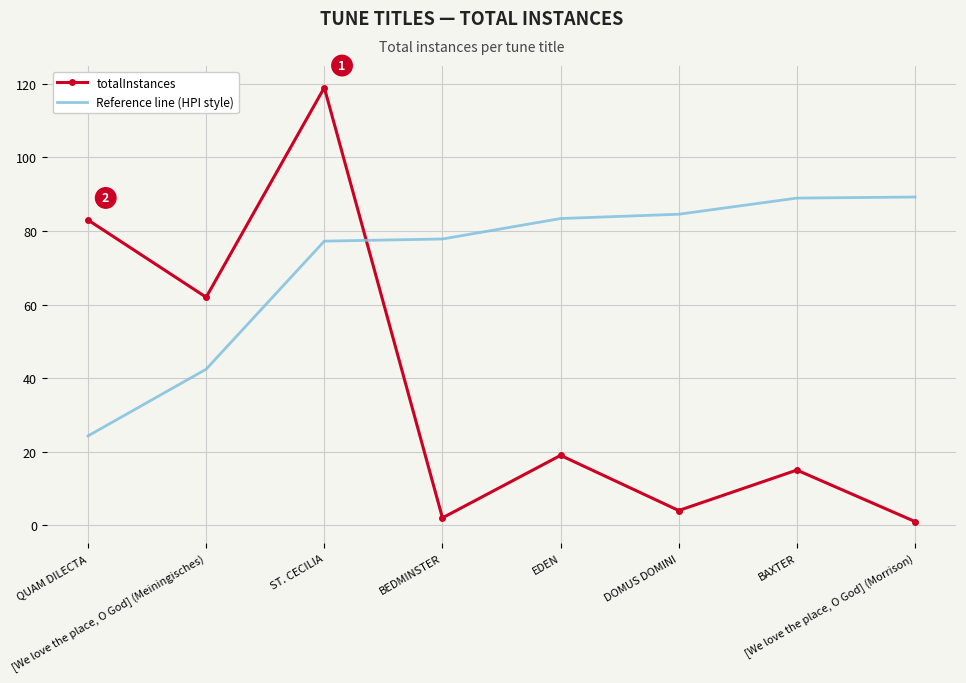

Which label corresponds to the largest value in the chart?

ST. CECILIA